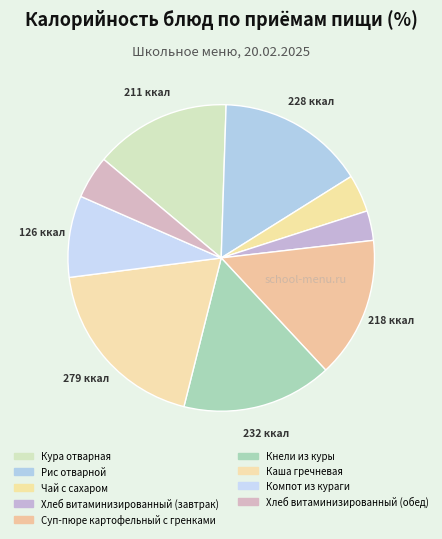

What percentage is NOT represented by Компот из кураги?

91.4%